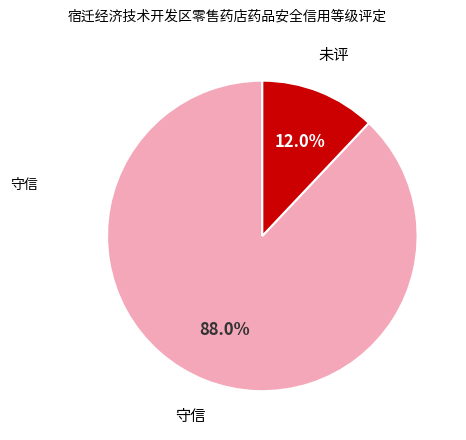

Is there any slice that represents more than half of the pie?

Yes